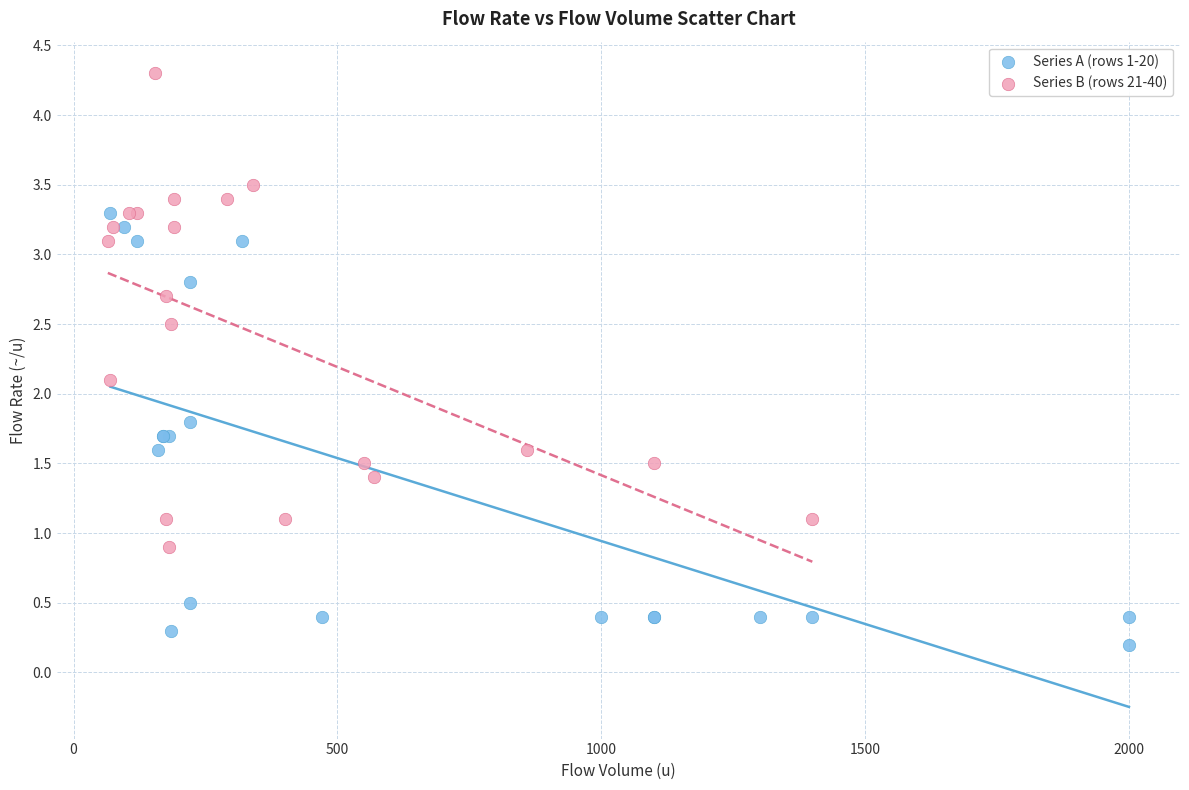

Which series reaches the minimum Y coordinate?

Series A (rows 1-20)